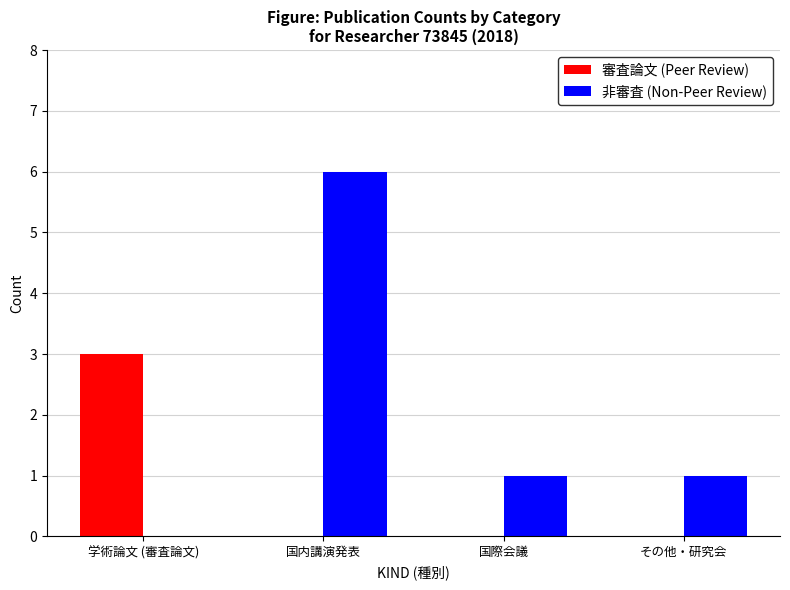

At which category is the sum across all series the highest?

国内講演発表